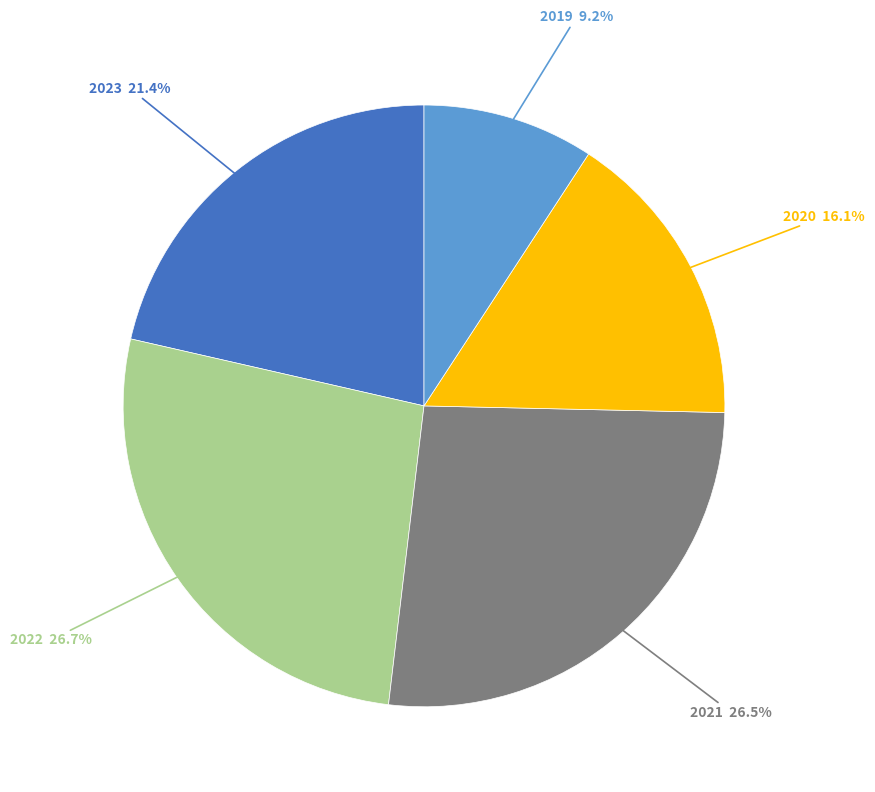

Is there any slice that represents more than half of the pie?

No